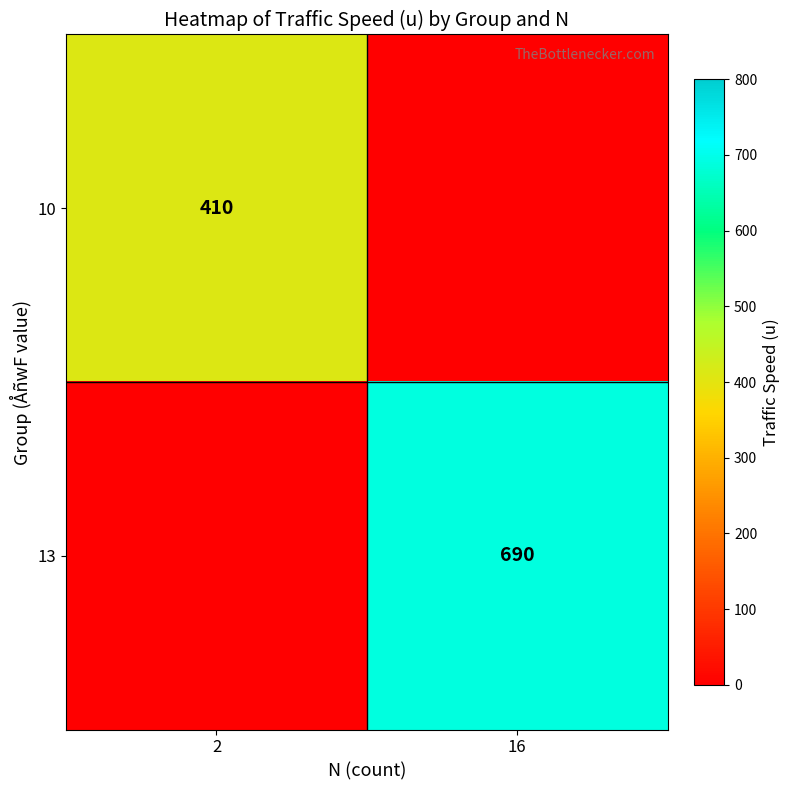

Which series changed the most between 2 and 16?

13